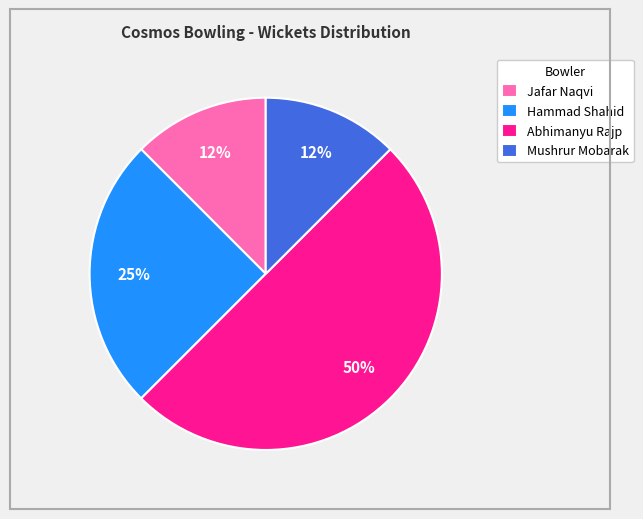

Does Mushrur Mobarak represent more than half of the total?

No